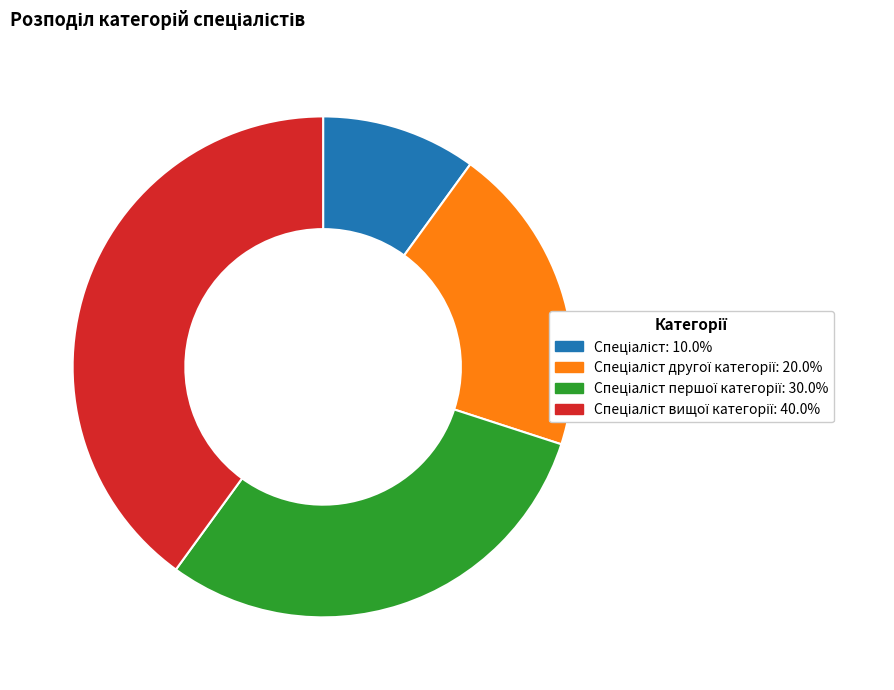

Is there a majority slice in this chart?

No